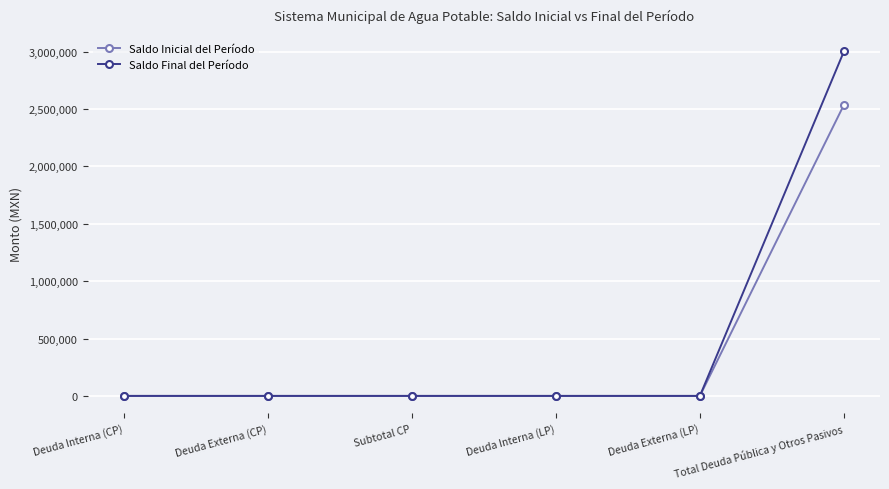

List the series in order of their peak value, lowest first.

Saldo Inicial del Período, Saldo Final del Período